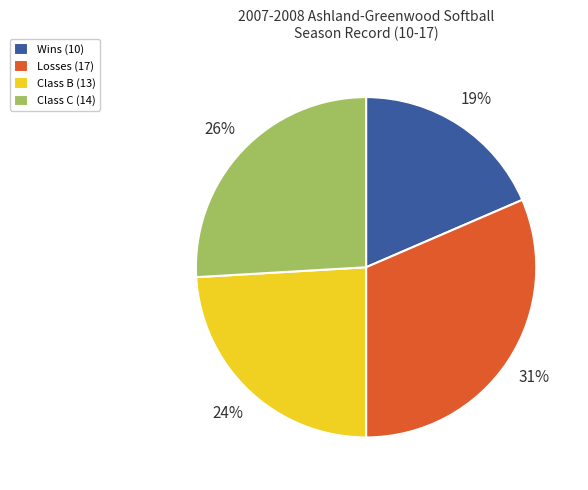

The Losses (17) slice represents 37% of the pie. True or false?

False